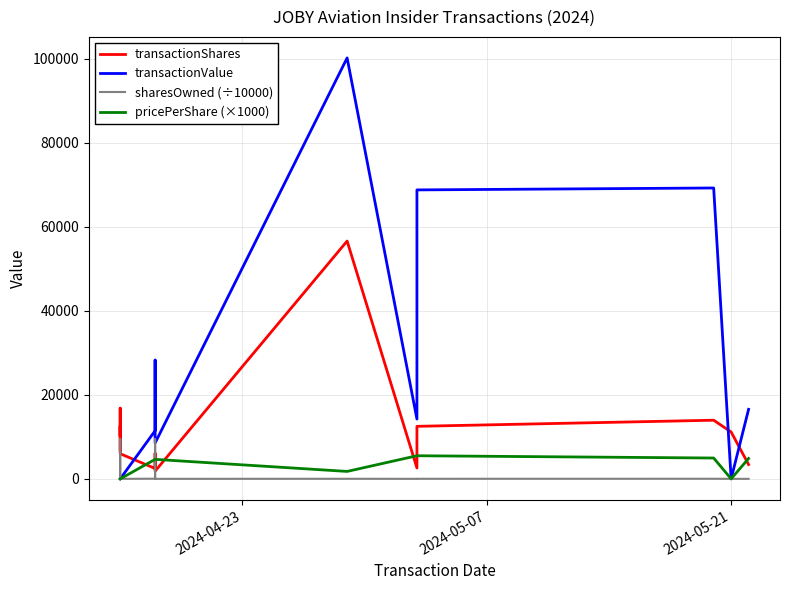

Which series has the largest range (max minus min)?

transactionValue